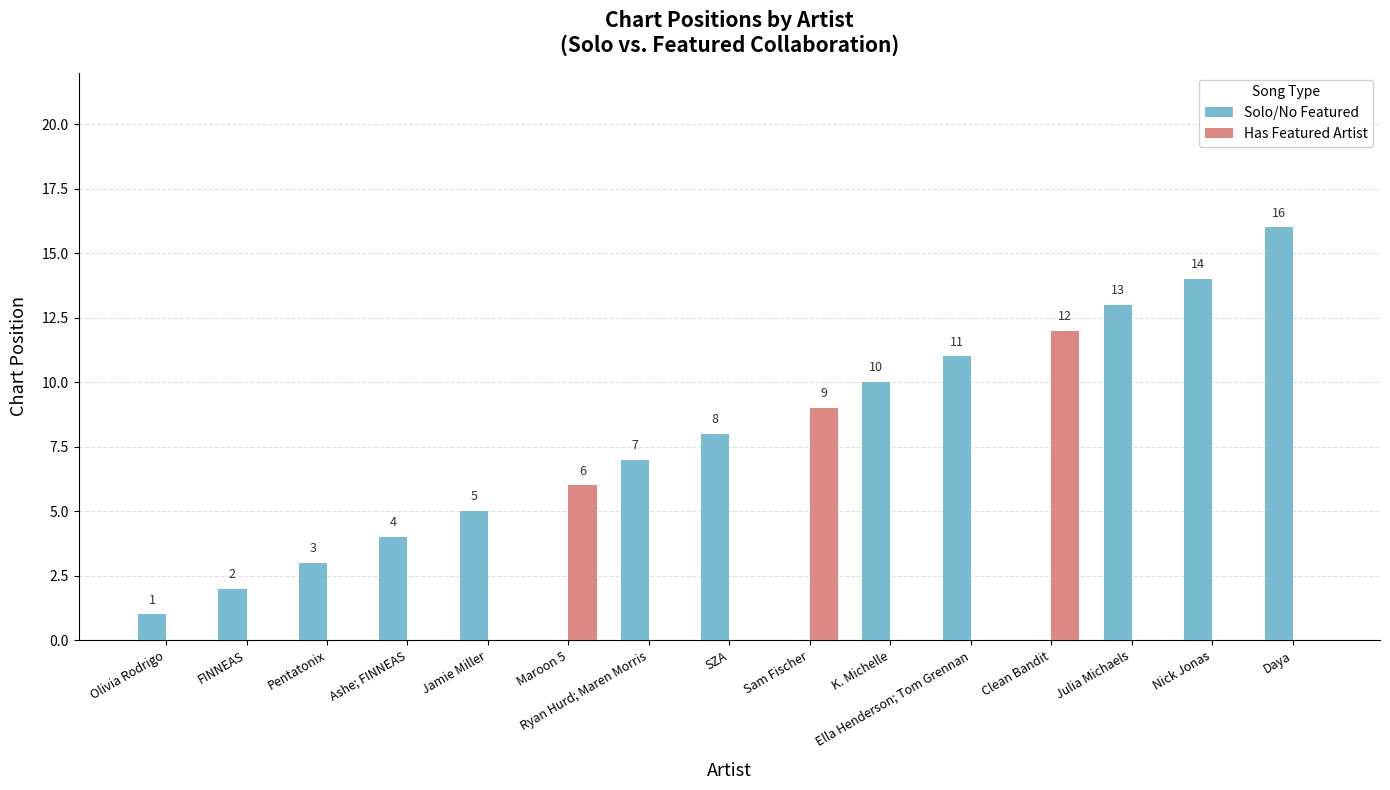

The value of Has Featured Artist at Ryan Hurd; Maren Morris is 0. True or false?

True